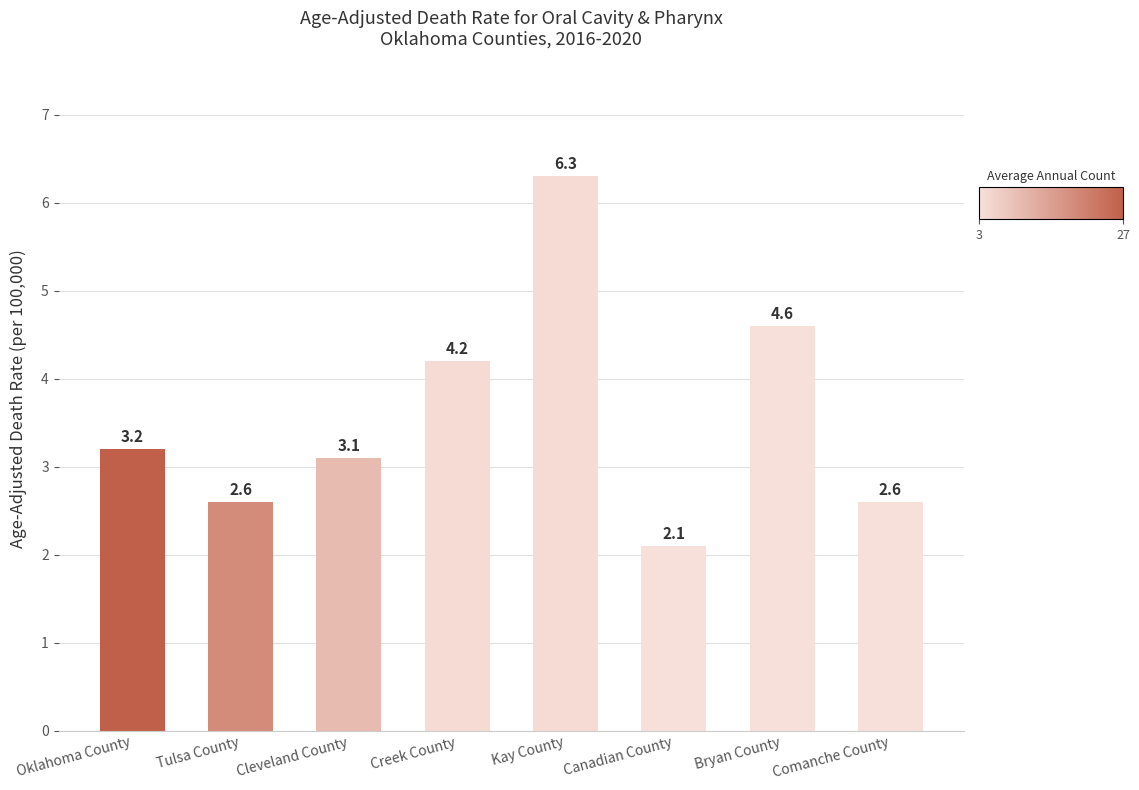

What is the maximum value shown in the chart?

6.3